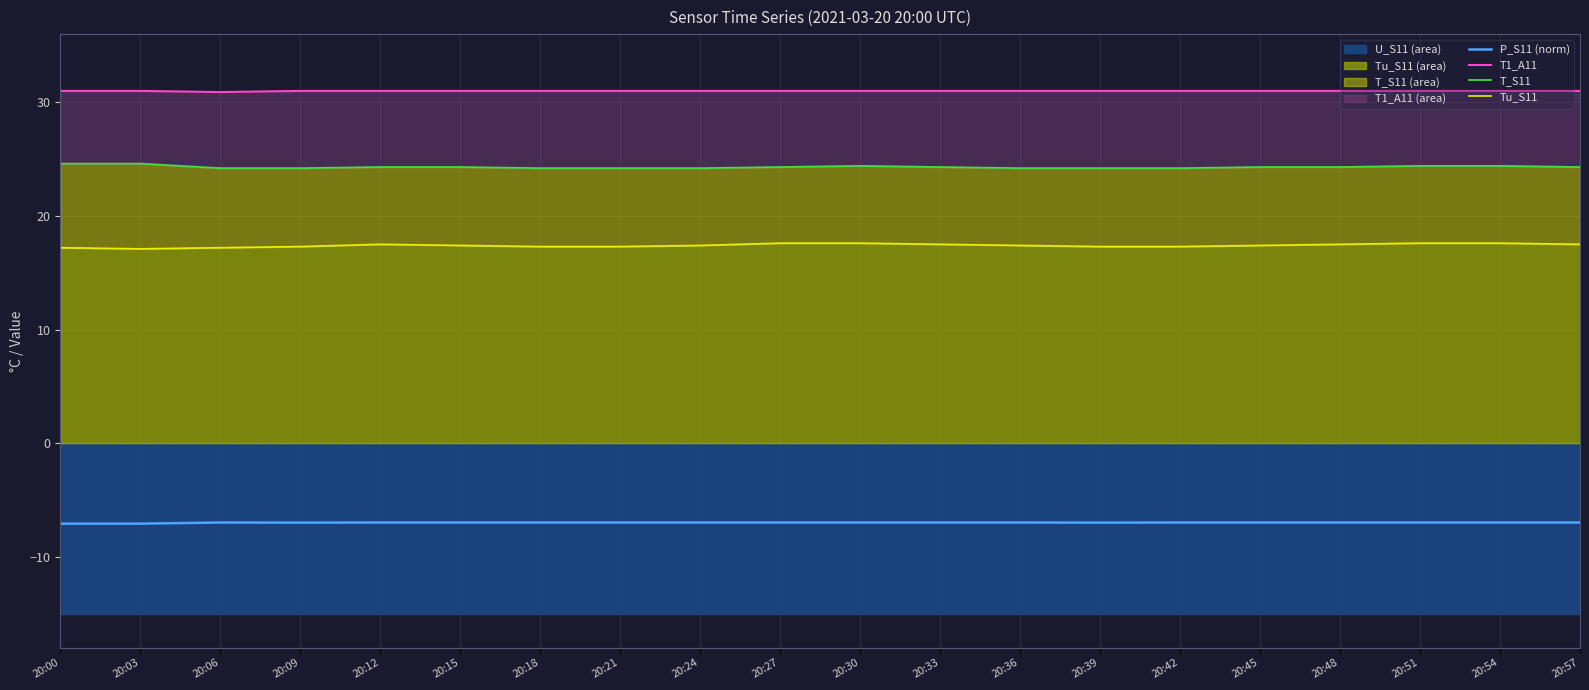

In T1_A11, how many points are lower than both neighbors (excluding endpoints)?

1